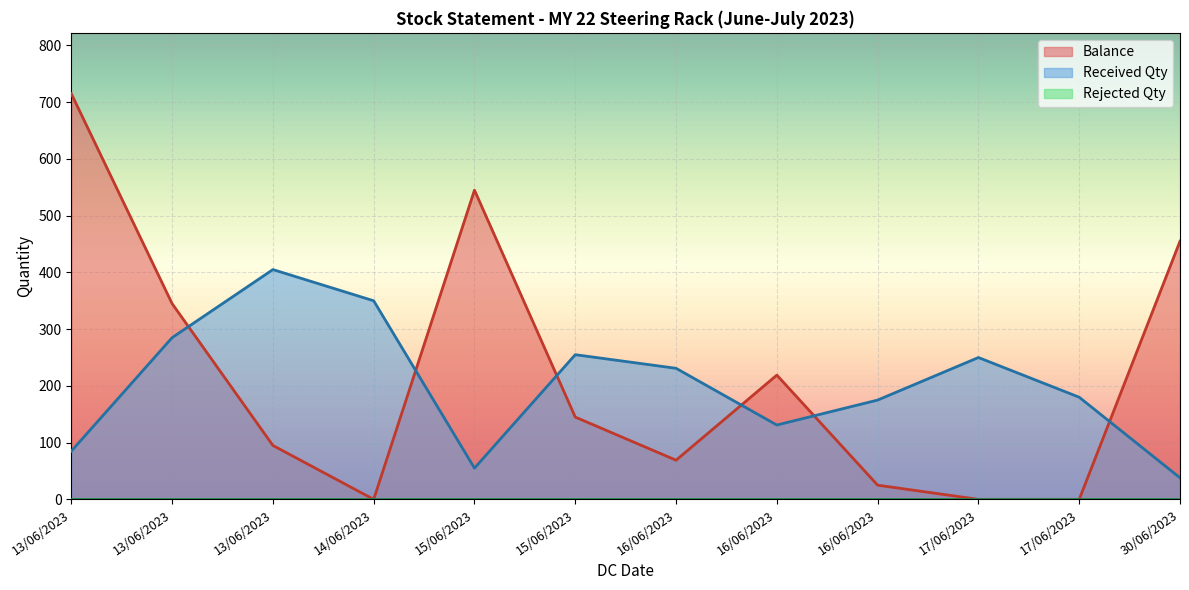

Which has a higher value, 15/06/2023 or 16/06/2023?

15/06/2023